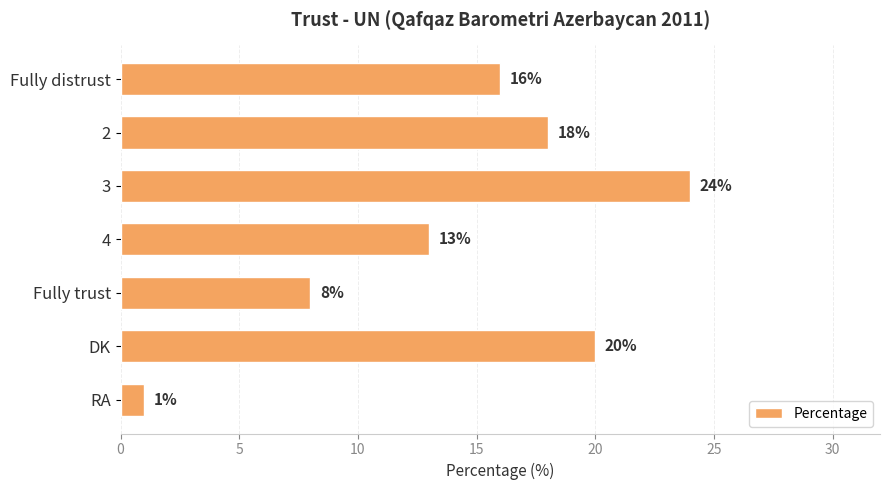

Count the number of data series in this chart.

1